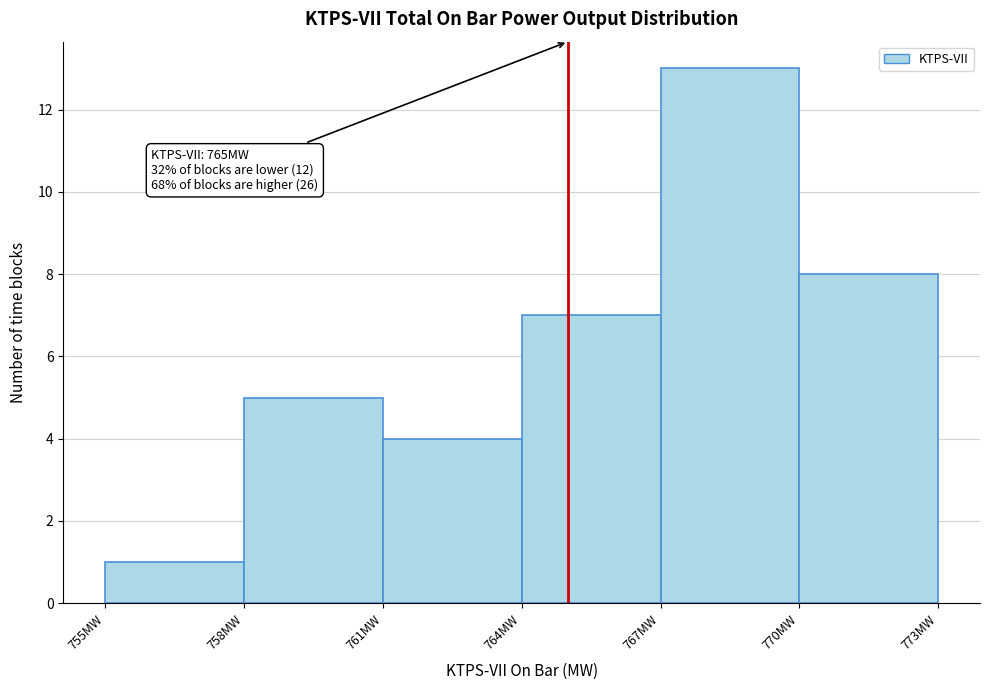

Over which range of the x-axis is the bar tallest?

767 to 770